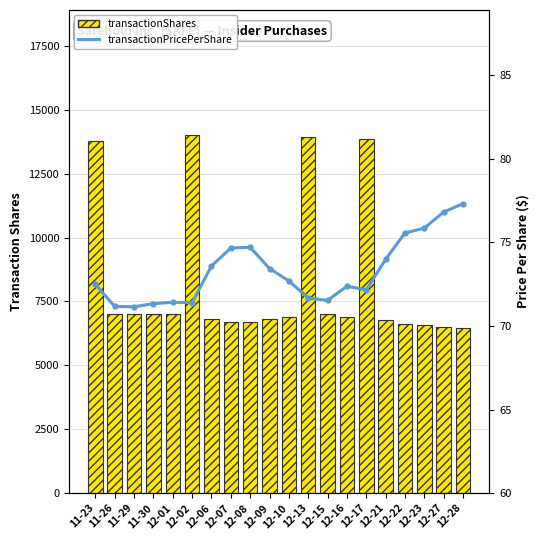

What is the maximum value for transactionShares?

14002.0